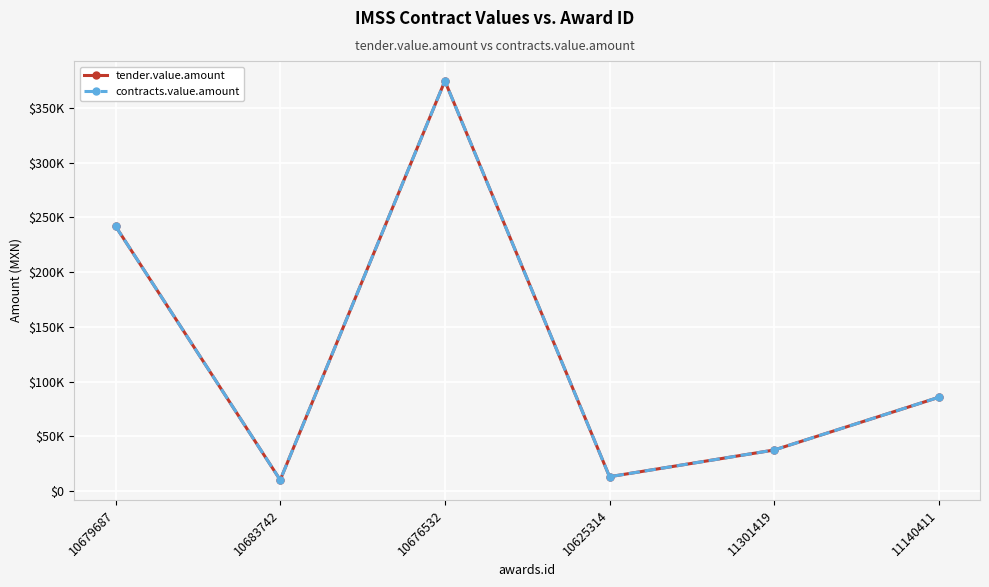

Does the chart have visible grid lines?

Yes